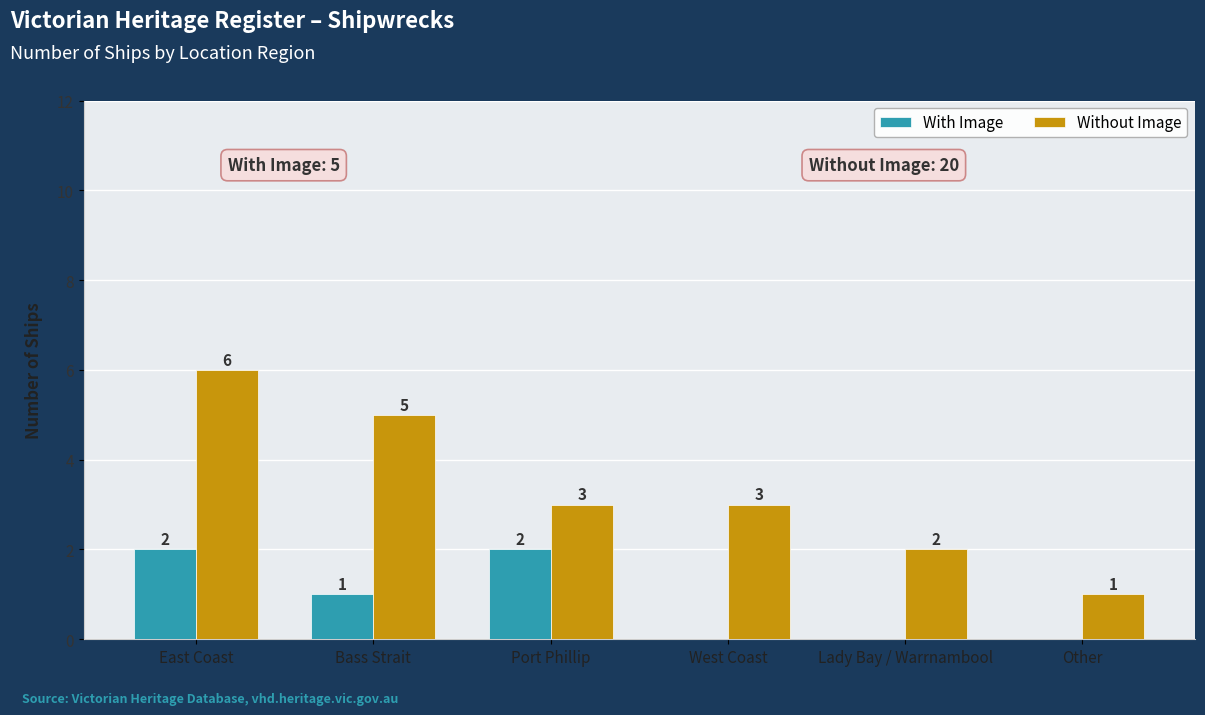

The With Image series shows 1 at Bass Strait. True or false?

True